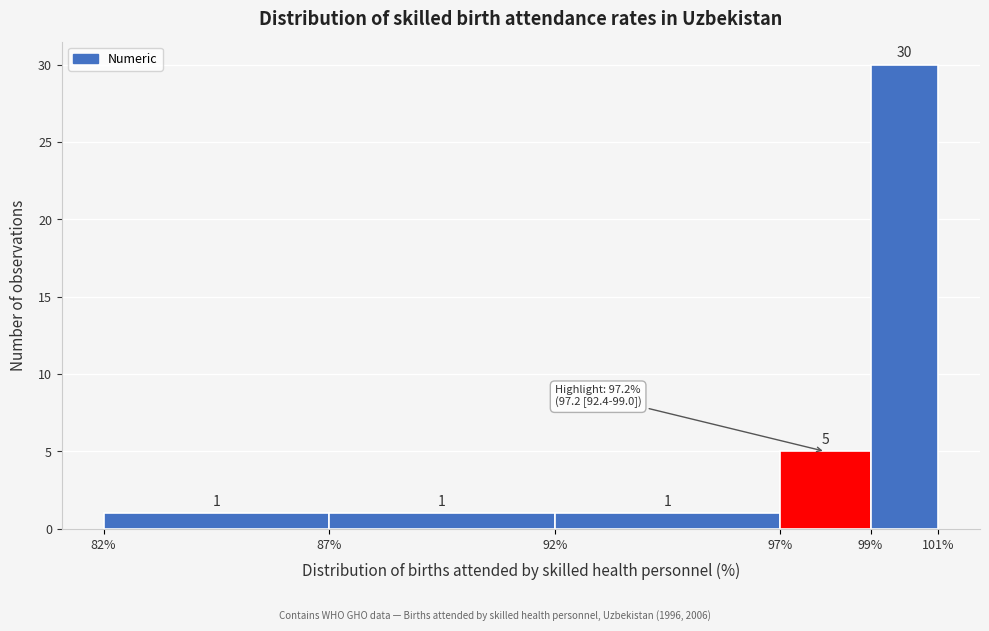

Reading left to right, extract all data points from this chart.

1	1	1	5	30